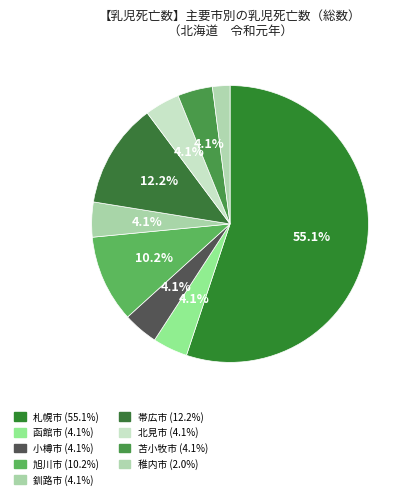

Count the number of slices in the pie.

9